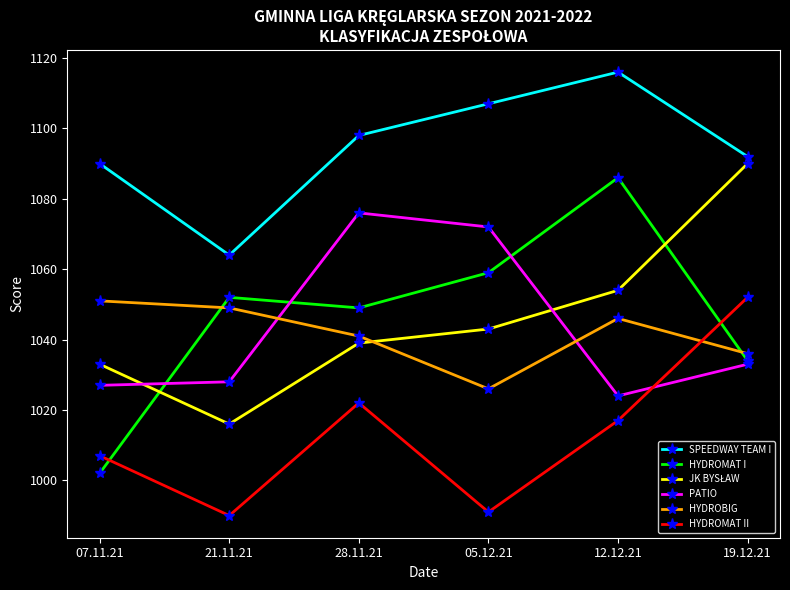

True or false: HYDROMAT II has more than 0 interior local peaks.

True